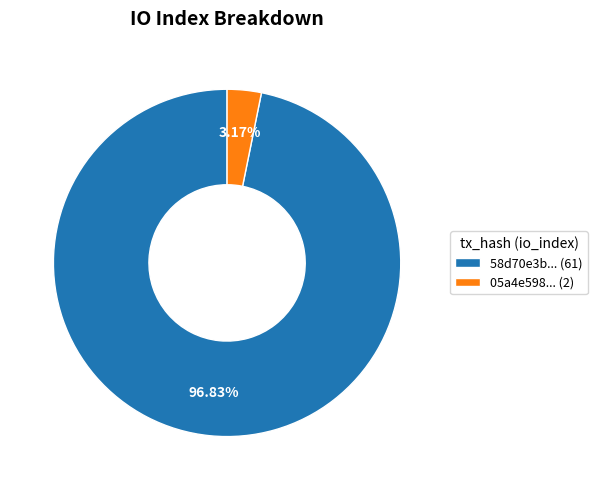

Combined, do 05a4e598... (2) and 58d70e3b... (61) account for over 50%?

Yes